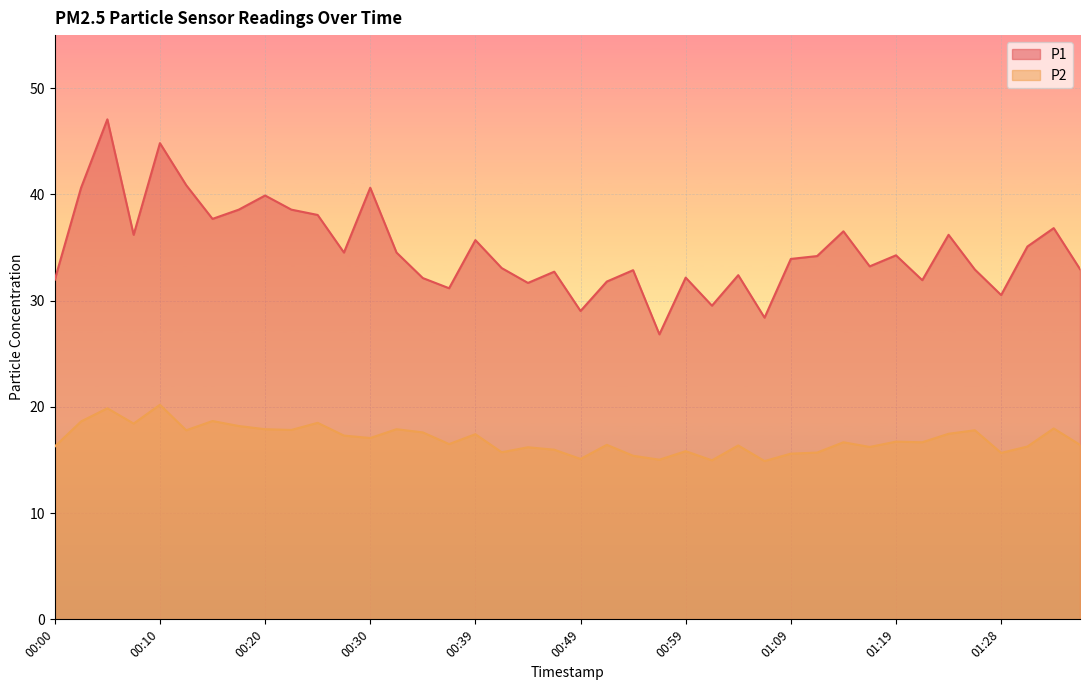

At which label is P2 closest to 17?

00:30